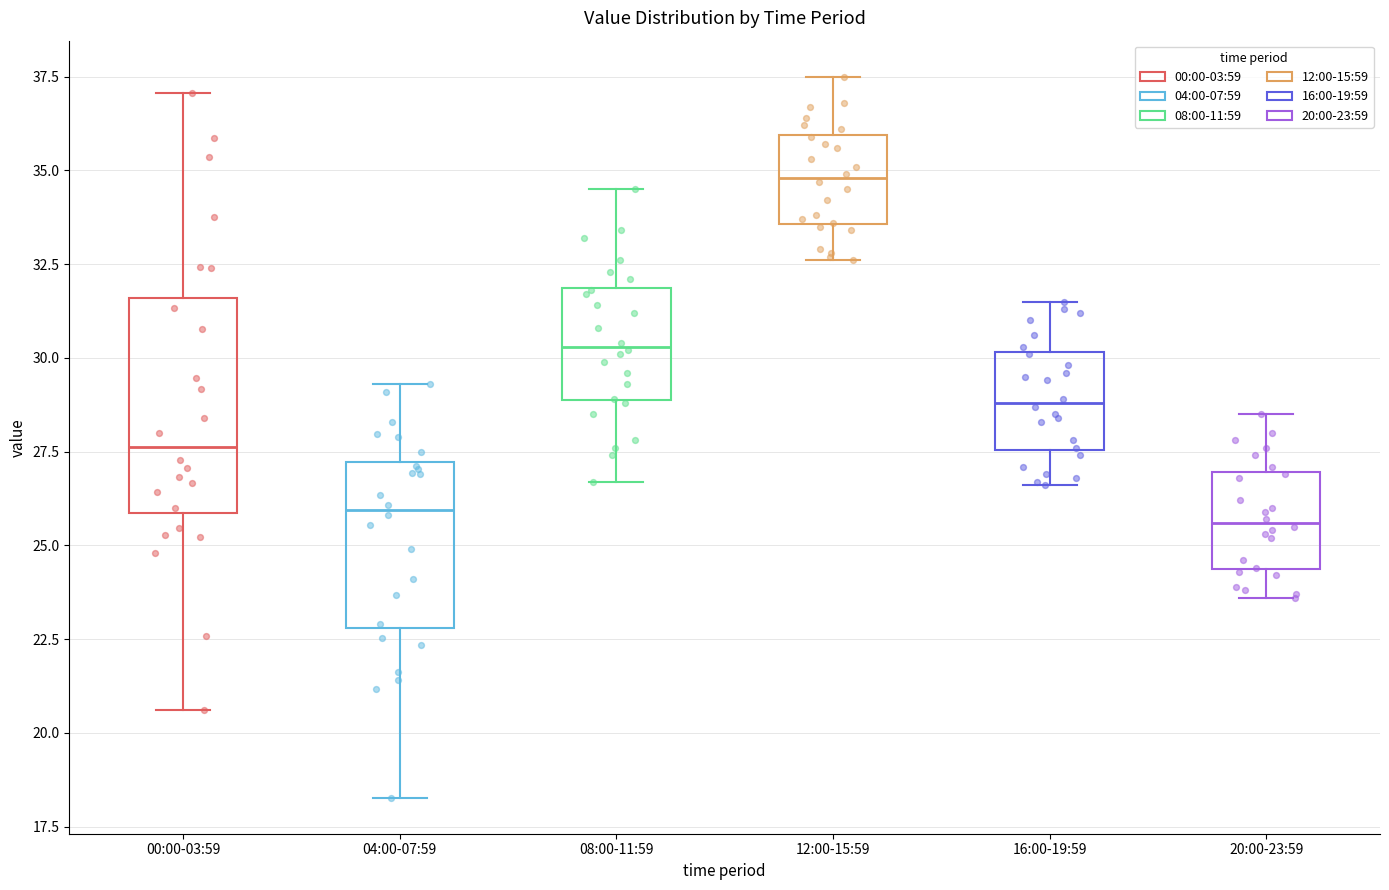

Reading left to right, read every box against the y-axis: the position of its median line, the range the box covers, and the ends of its whiskers. The values are not printed on the chart, so give them approximately, as read against the axis.

00:00-03:59: median 27.5, box 26.0 to 31.5, whiskers 20.5 to 37.0
04:00-07:59: median 26.0, box 23.0 to 27.0, whiskers 18.5 to 29.5
08:00-11:59: median 30.5, box 29.0 to 32.0, whiskers 26.5 to 34.5
12:00-15:59: median 35.0, box 33.5 to 36.0, whiskers 32.5 to 37.5
16:00-19:59: median 29.0, box 27.5 to 30.0, whiskers 26.5 to 31.5
20:00-23:59: median 25.5, box 24.5 to 27.0, whiskers 23.5 to 28.5